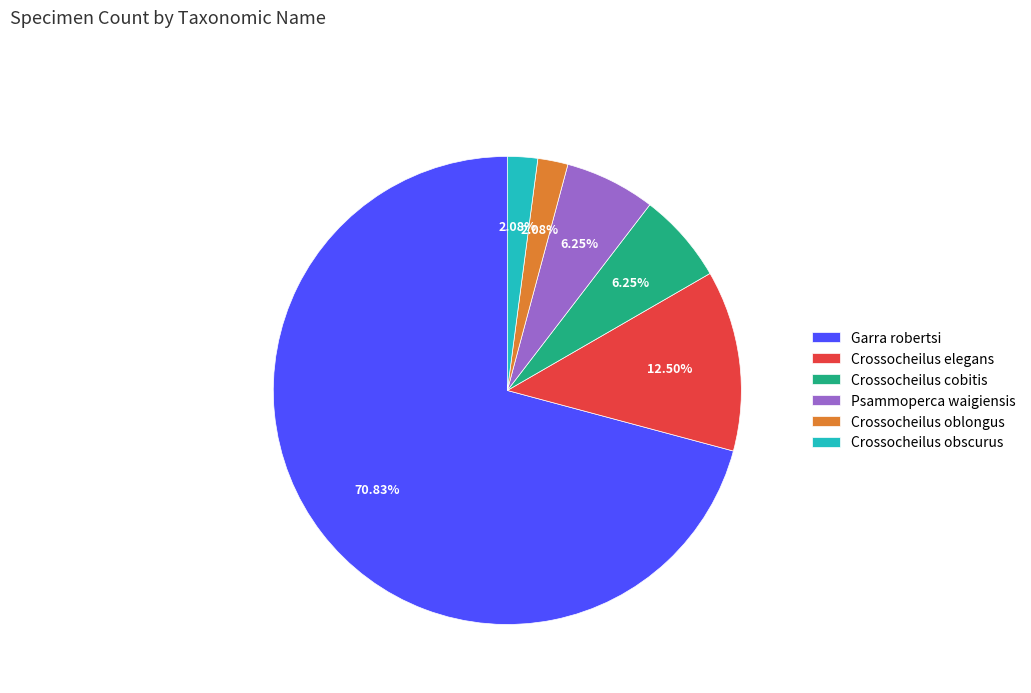

What is the largest slice in the pie chart?

Garra robertsi